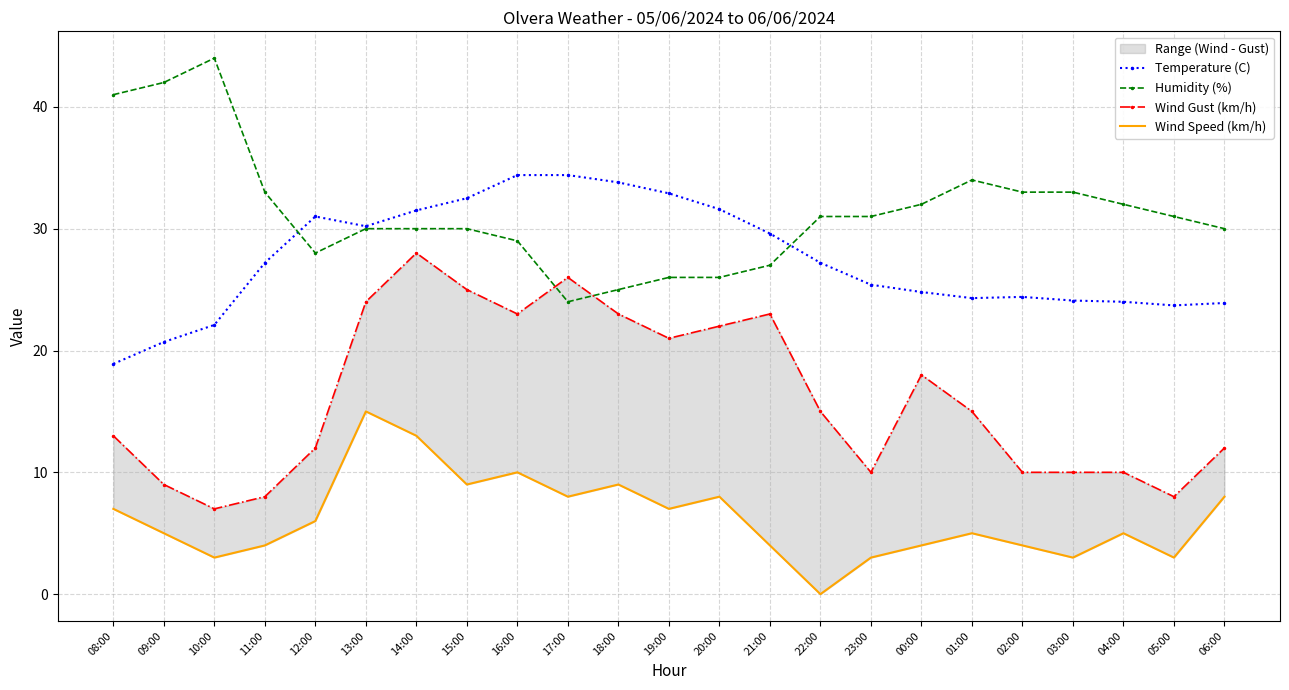

The Humidity (%) series shows 42.8 at 22:00. True or false?

False